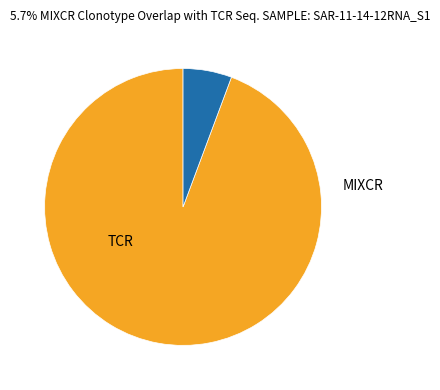

Is there a majority slice in this chart?

Yes